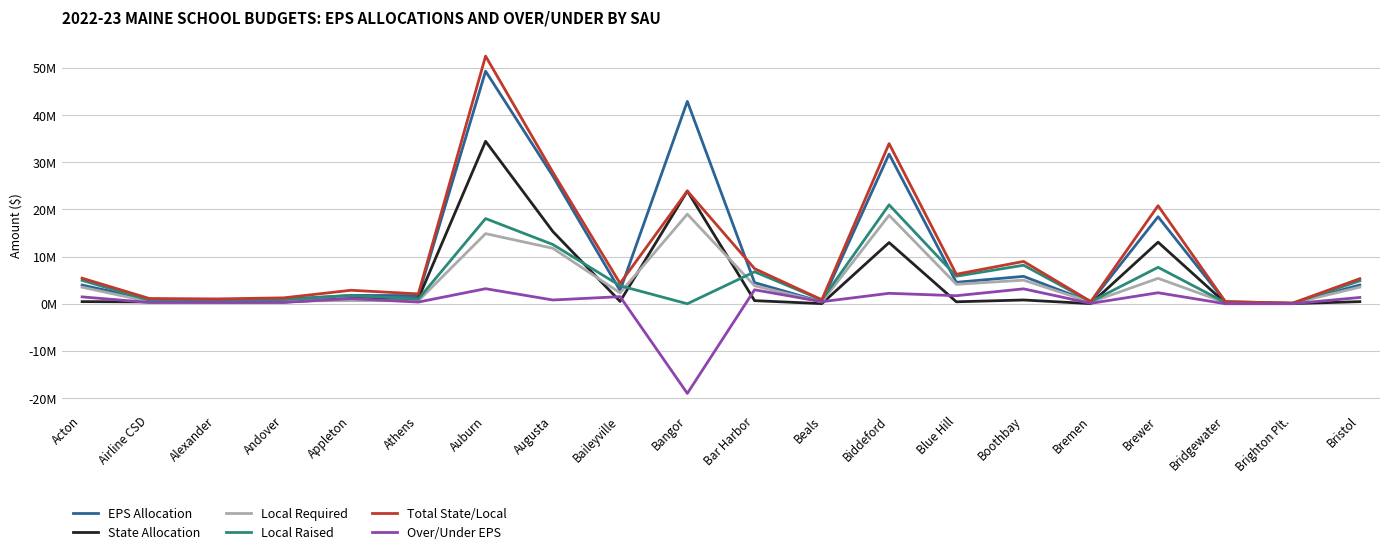

At how many categories does at least one series exceed 14154674?

5